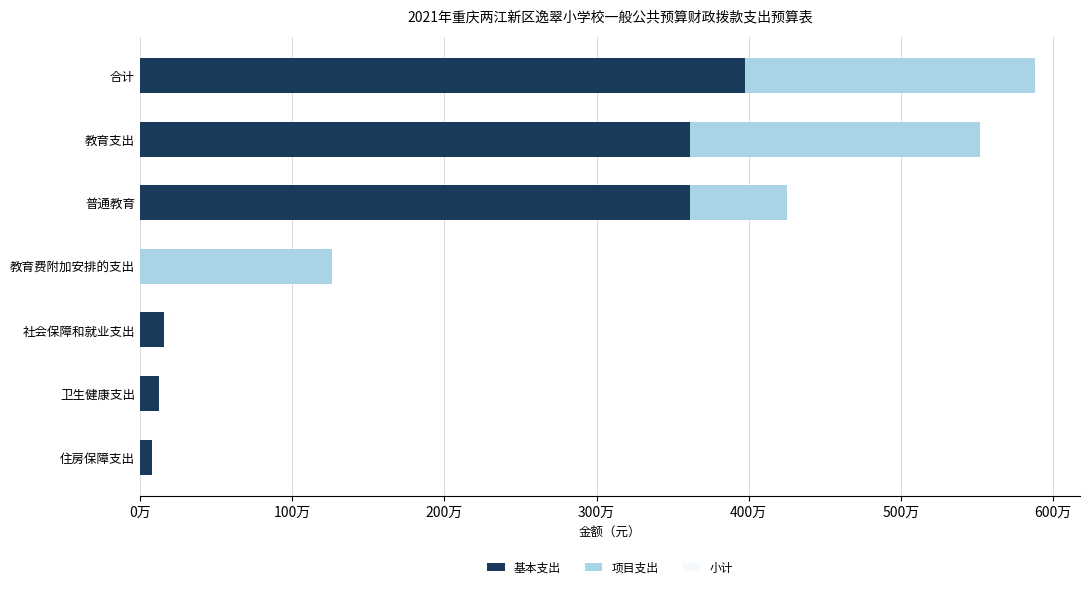

The 基本支出 series shows 5873899.2 at 普通教育. True or false?

False